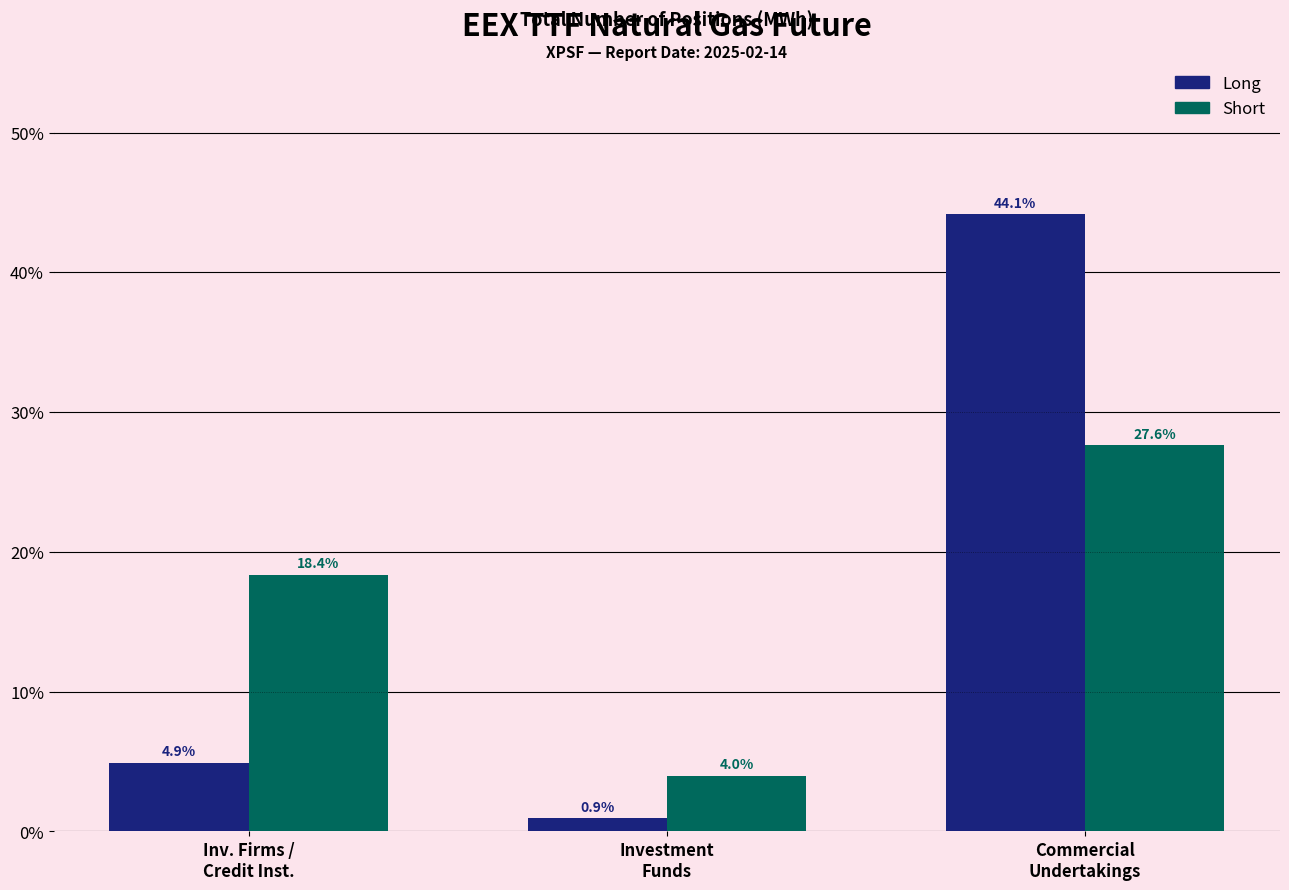

Reading left to right, transcribe all the data shown in this chart.

Long: 4.9	0.9	44.1
Short: 18.4	4.0	27.6